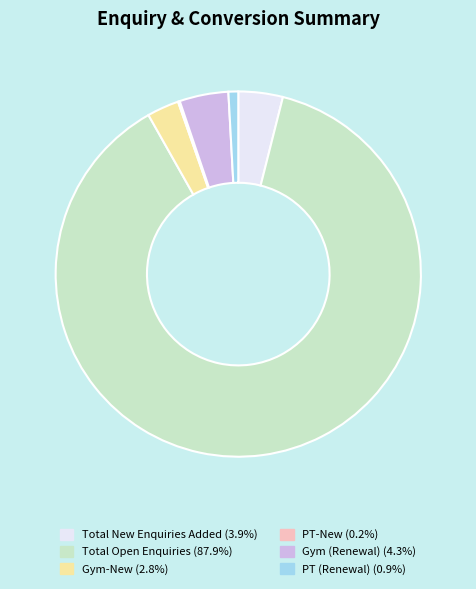

Do Gym-New and Total New Enquiries Added together represent more than half of the pie?

No